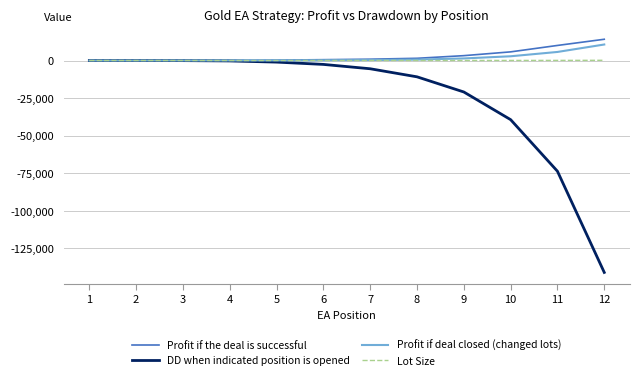

Which series has the largest range (max minus min)?

DD when indicated position is opened